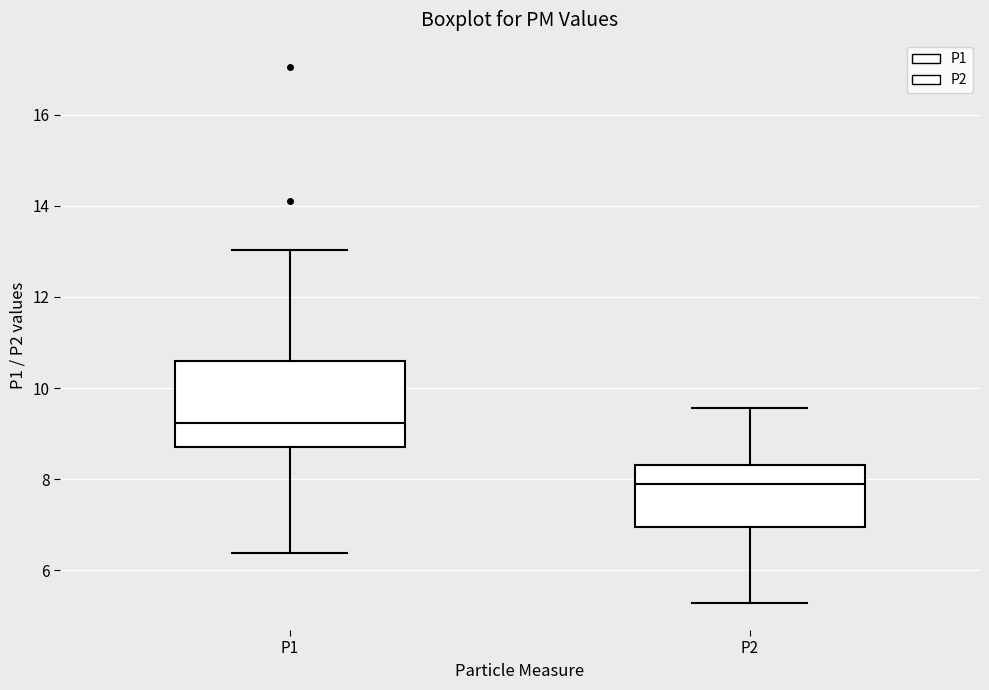

Which box has the highest median line?

P1